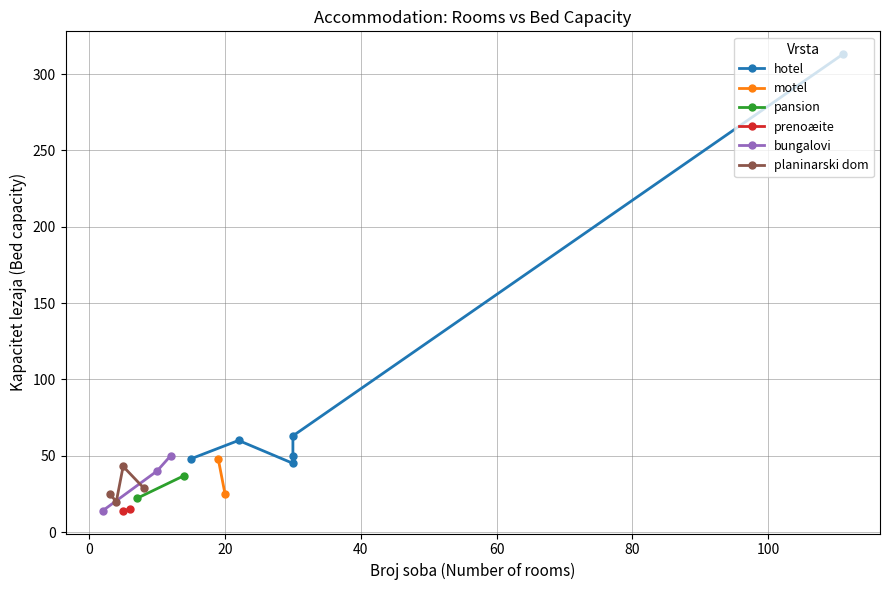

Reading left to right, transcribe all the data shown in this chart.

313	48	45	50	60	63	48	25	37	22	14	15	14	50	40	43	29	20	25